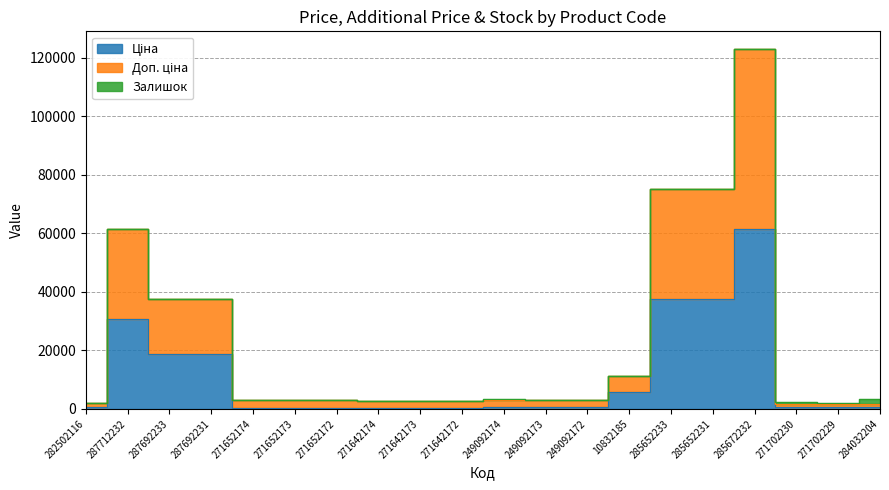

What position from the right is 249092174?

10